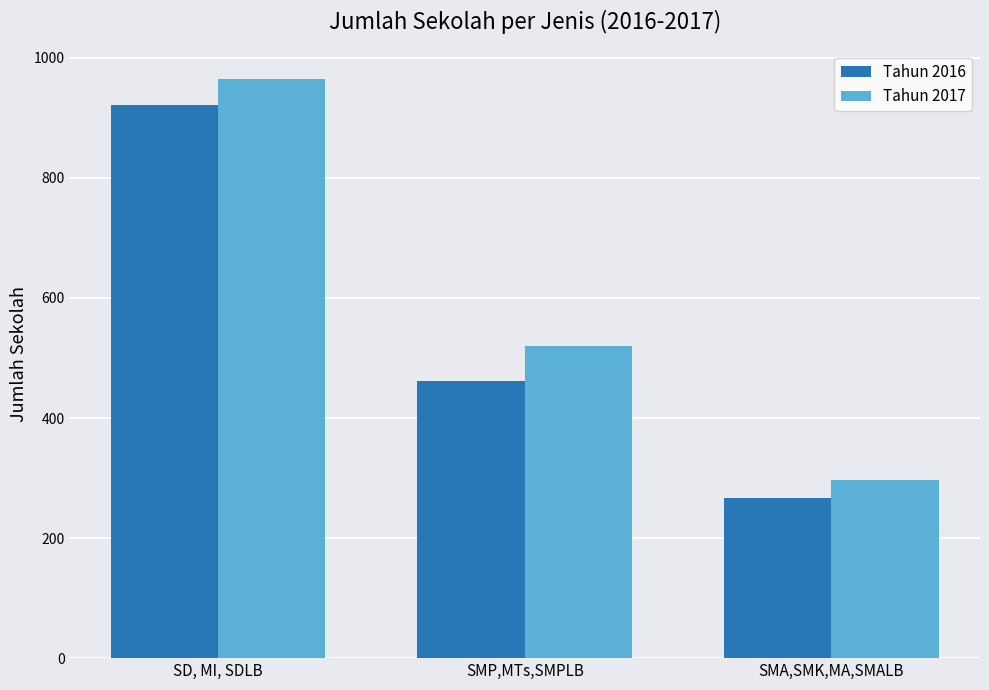

Rank the series by their average value, from highest to lowest.

Tahun 2017, Tahun 2016